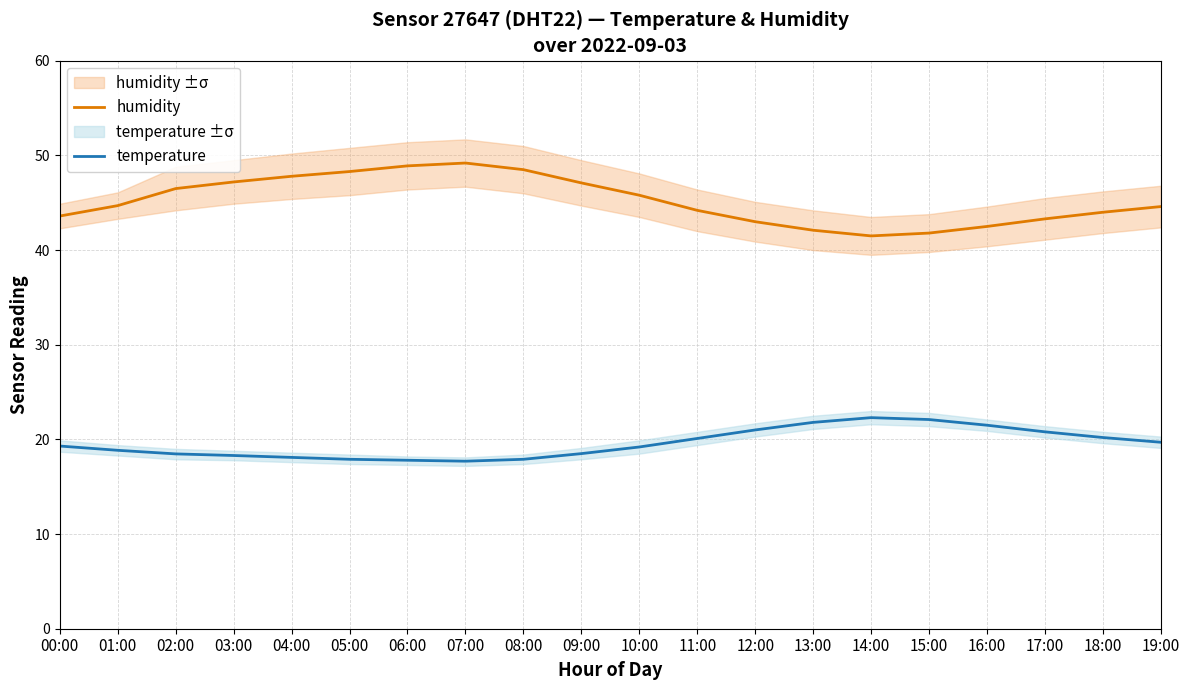

The value of temperature at 07:00 is 17.7. True or false?

True